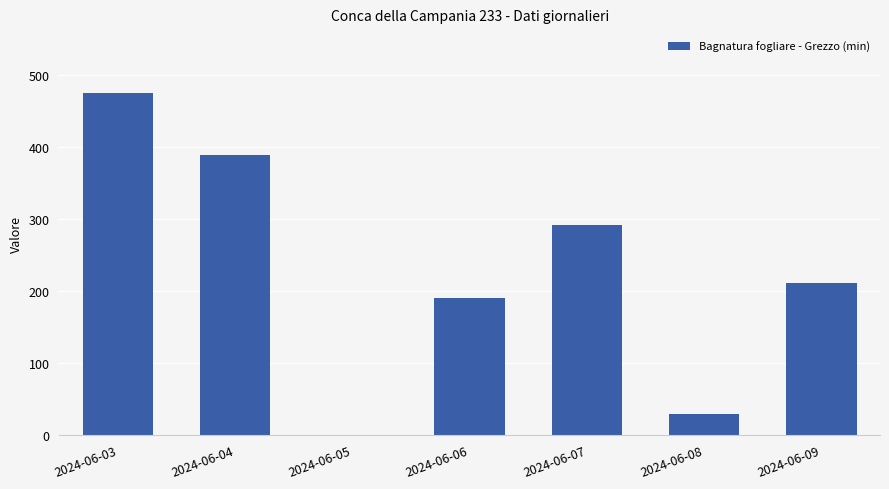

Count the number of values greater than 210.

4